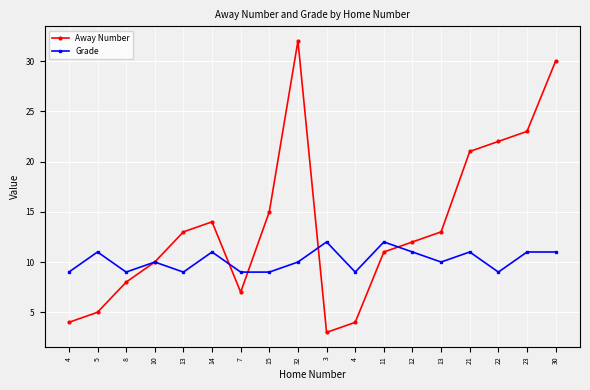

How many lines are shown in the chart?

2